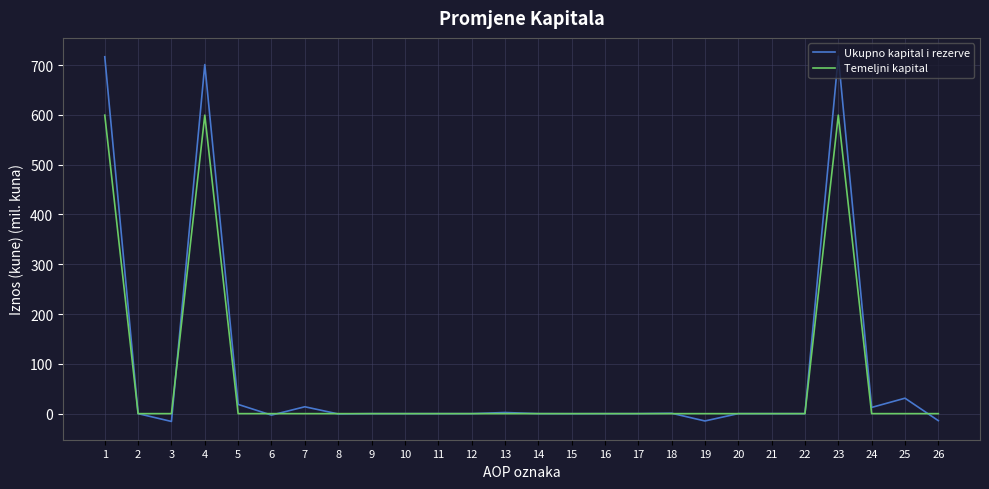

Is this an area chart (filled region under the line)?

No